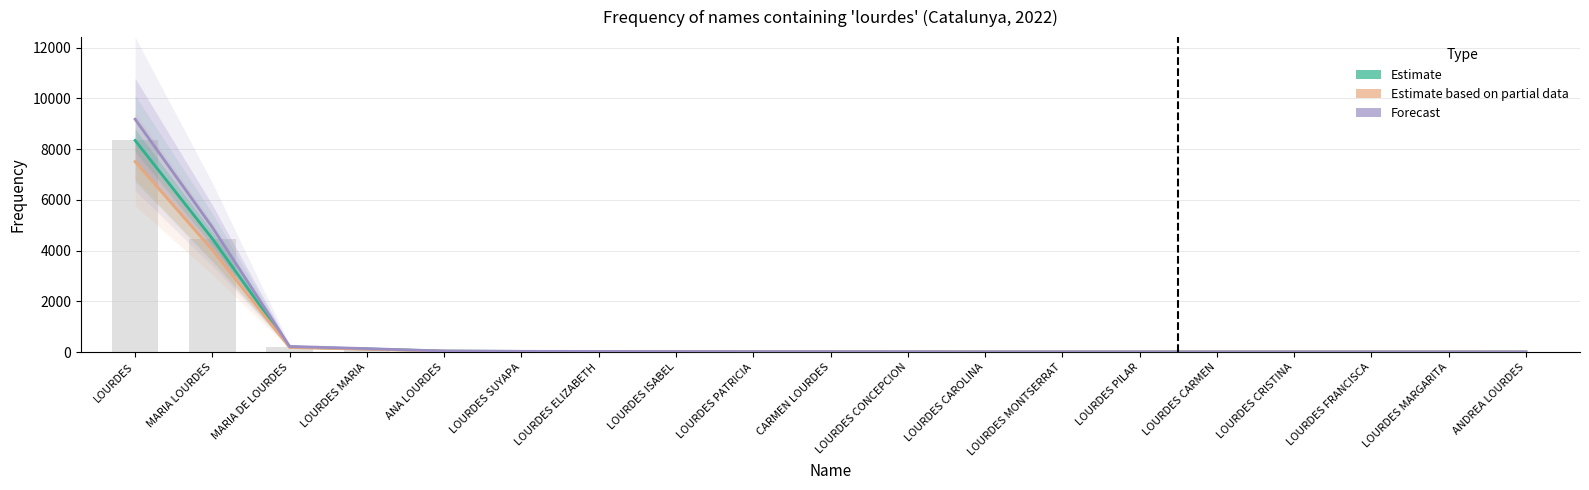

How many values in the Estimate based on partial data series are below 15?

9